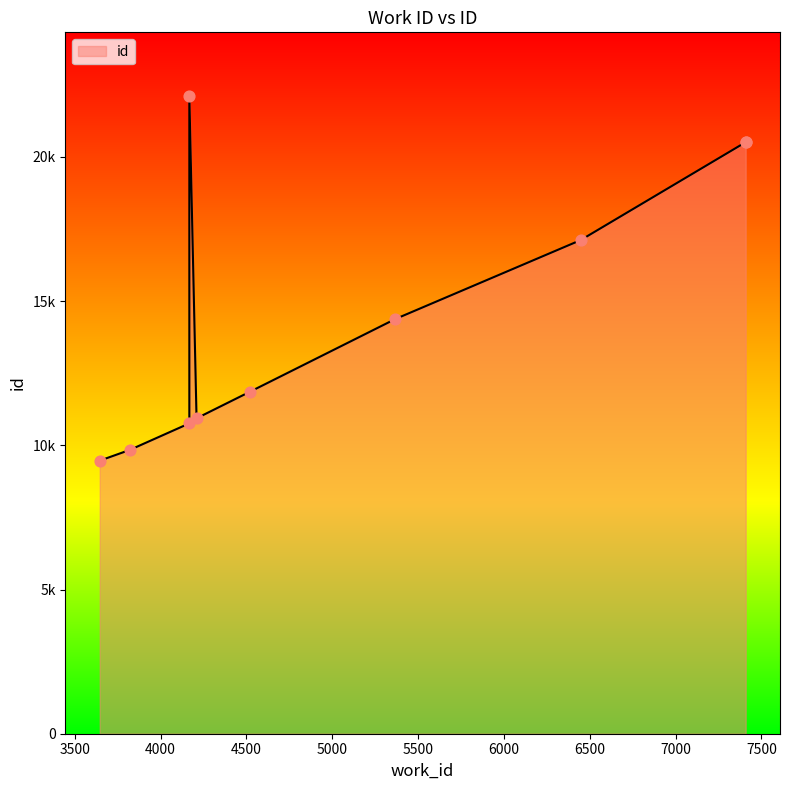

Approximately how many times larger is the value at 3645 compared to 5366?

0.7